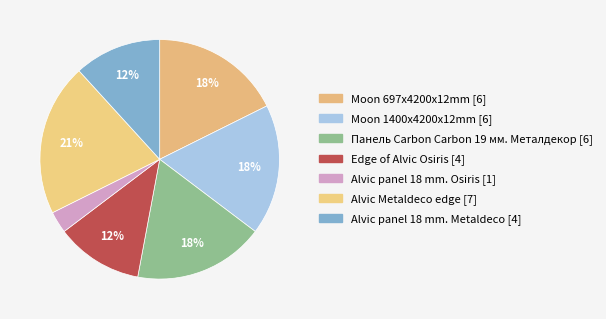

Combined, what portion of the pie is Панель Carbon Carbon 19 мм. Металдекор and Alvic panel 18 mm. Metaldeco?

29.4%